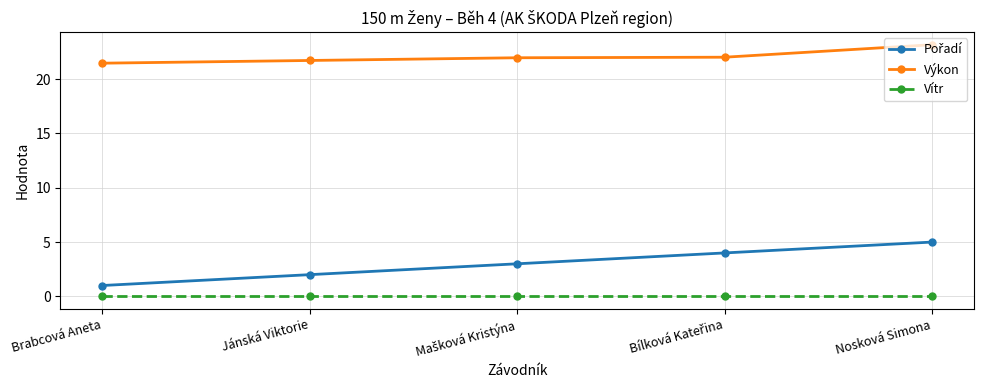

True or false: Vítr and Výkon intersect in this chart.

False